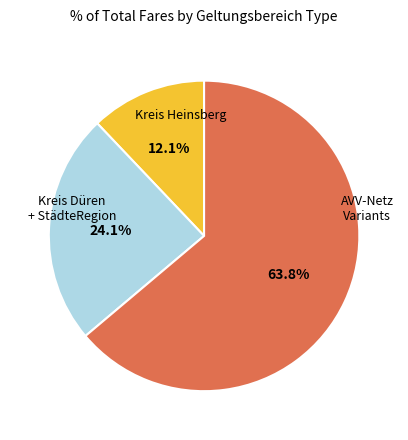

How many segments does this pie chart have?

3